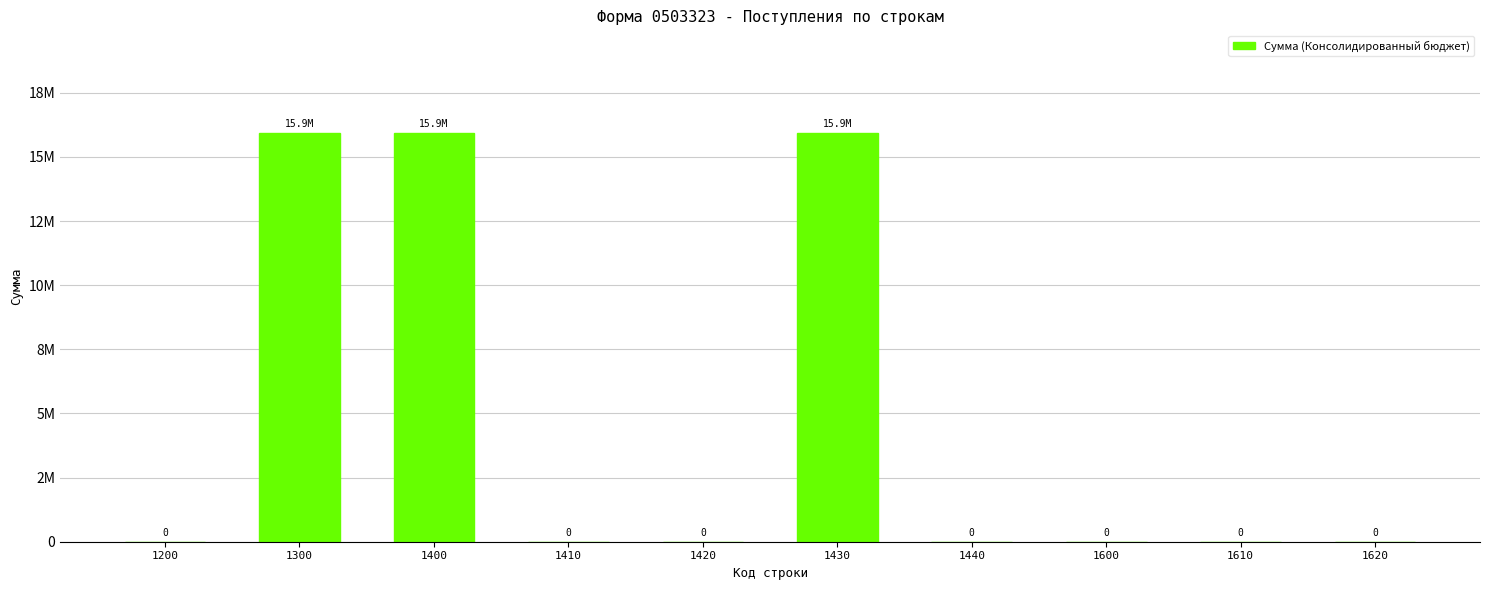

Are the bars horizontal?

No